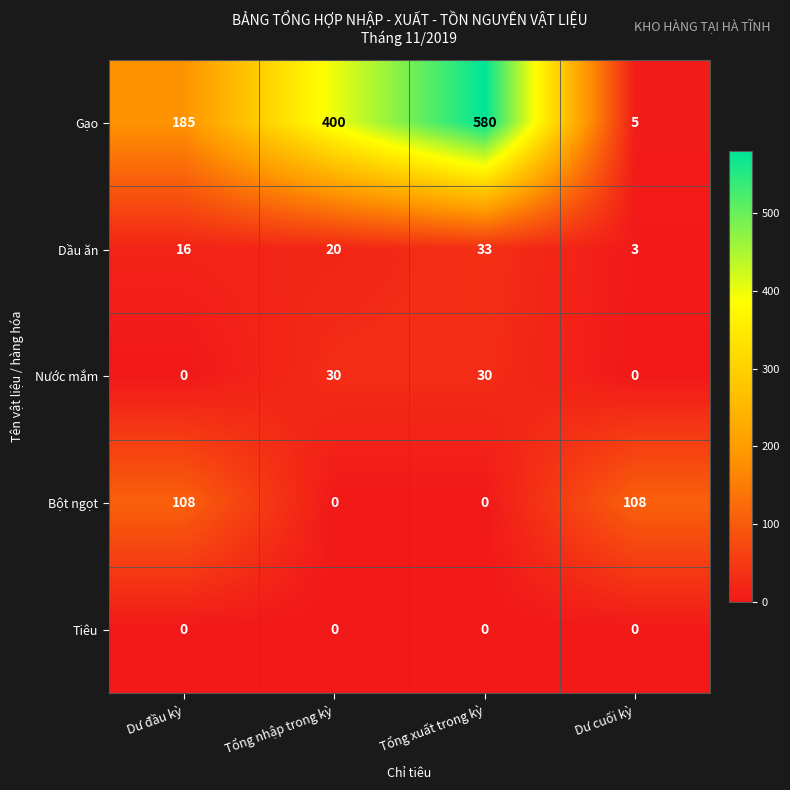

Between Tổng nhập trong kỳ and Tổng xuất trong kỳ, which series saw the biggest shift?

Gạo